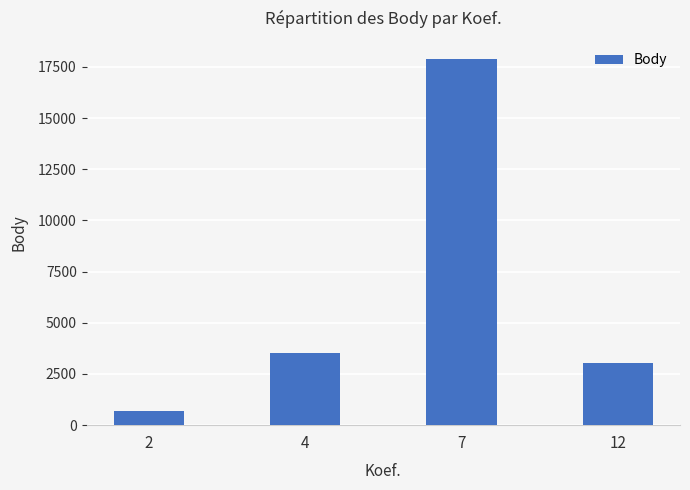

Reading right to left, what are all the values shown in this chart?

3043	17878	3517	670